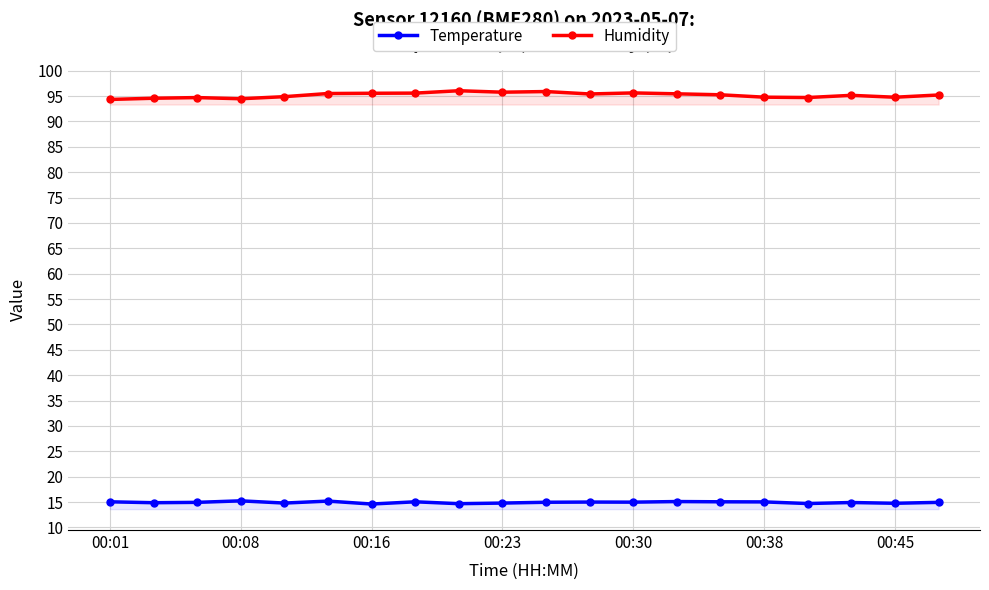

How many lines are shown in the chart?

2